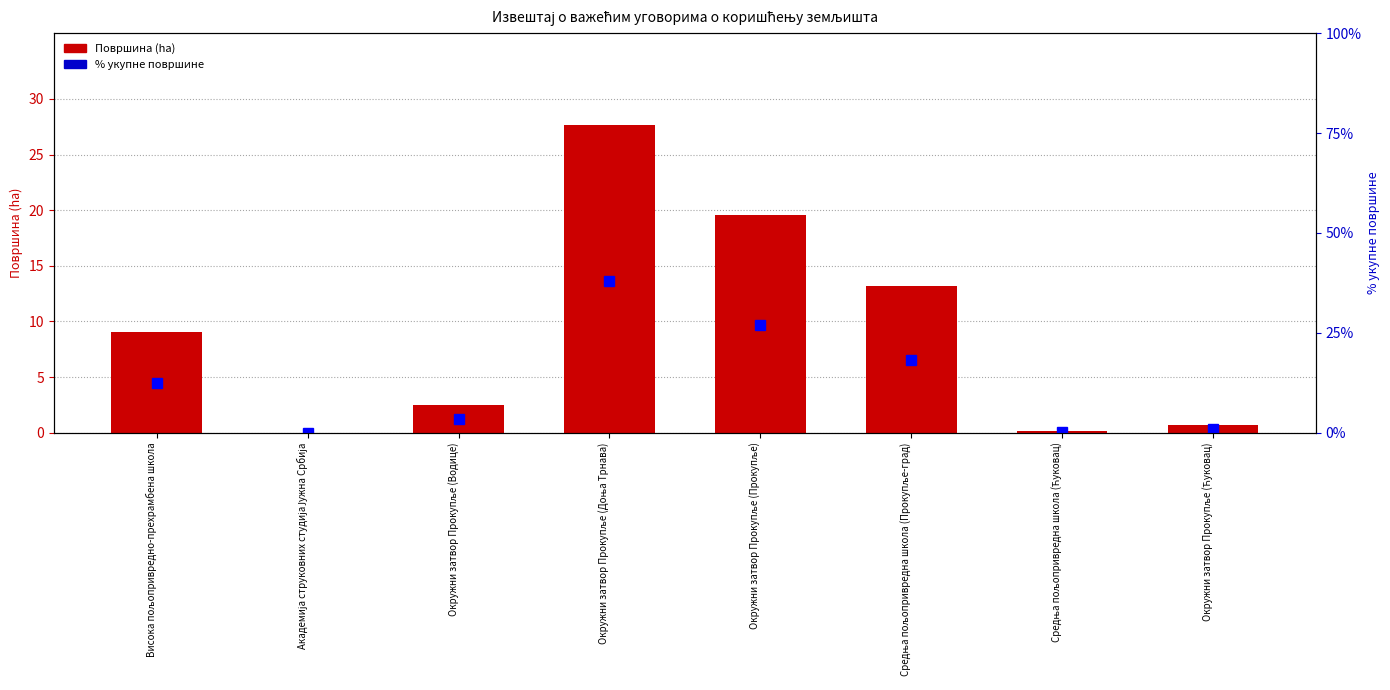

How many groups of bars are there?

8